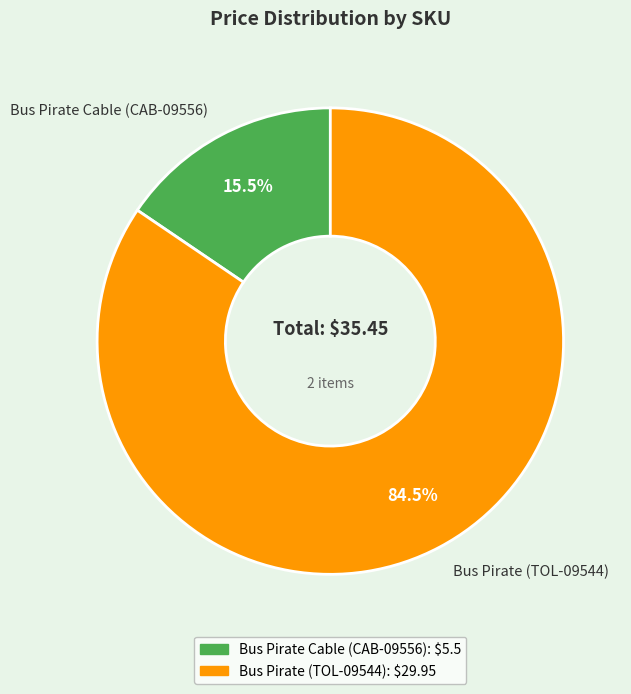

What is the largest slice in the pie chart?

Bus Pirate (TOL-09544)